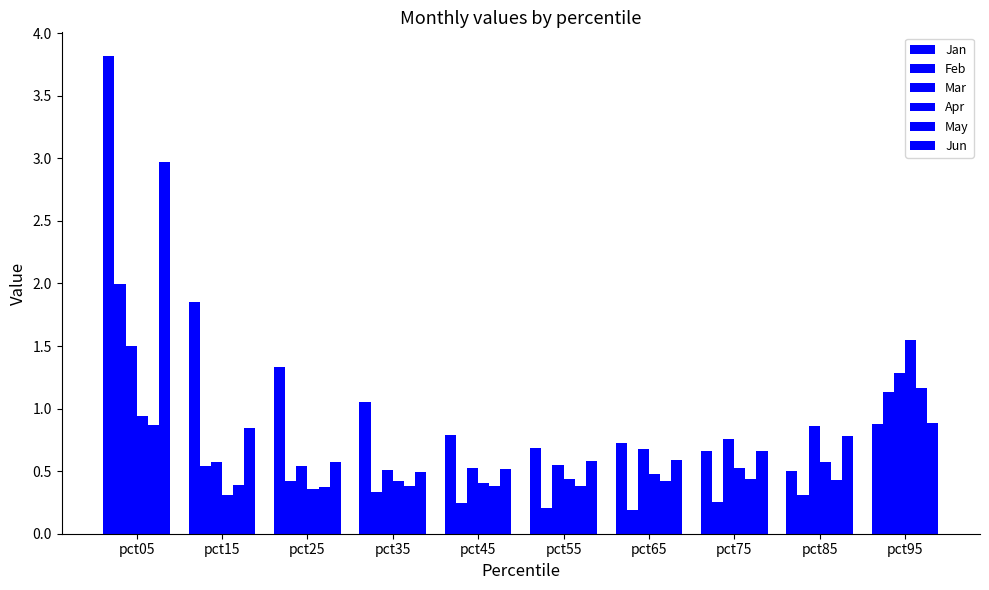

Reading left to right, what are all the values shown in this chart?

Jan: 3.8	1.8	1.3	1.0	0.8	0.7	0.7	0.7	0.5	0.9
Feb: 2.0	0.5	0.4	0.3	0.2	0.2	0.2	0.2	0.3	1.1
Mar: 1.5	0.6	0.5	0.5	0.5	0.5	0.7	0.8	0.9	1.3
Apr: 0.9	0.3	0.4	0.4	0.4	0.4	0.5	0.5	0.6	1.5
May: 0.9	0.4	0.4	0.4	0.4	0.4	0.4	0.4	0.4	1.2
Jun: 3.0	0.8	0.6	0.5	0.5	0.6	0.6	0.7	0.8	0.9